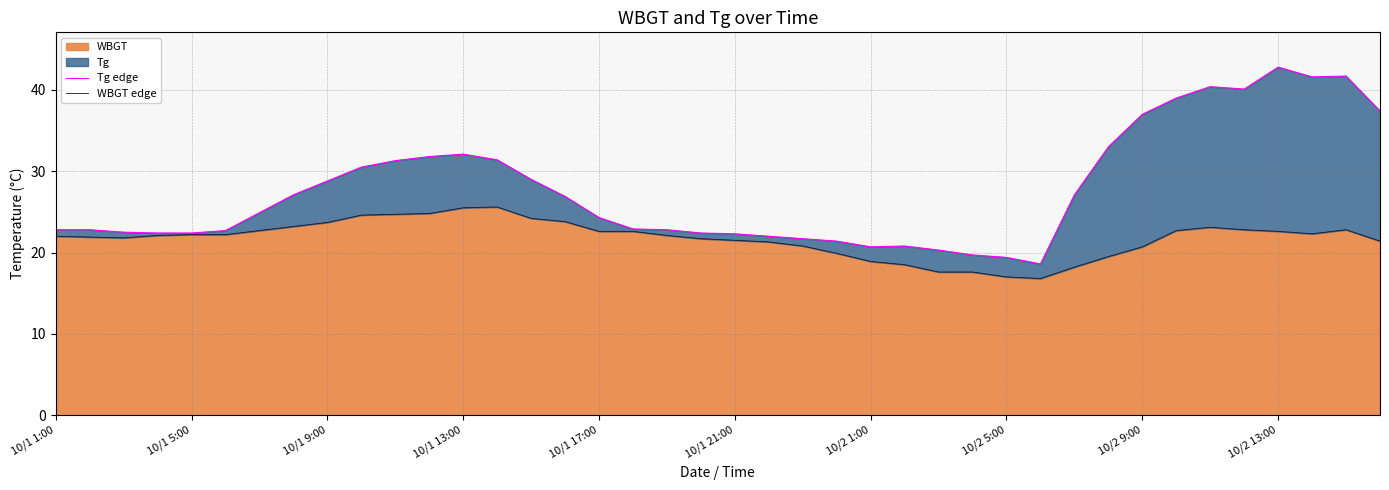

Which series has the largest range (max minus min)?

Tg edge